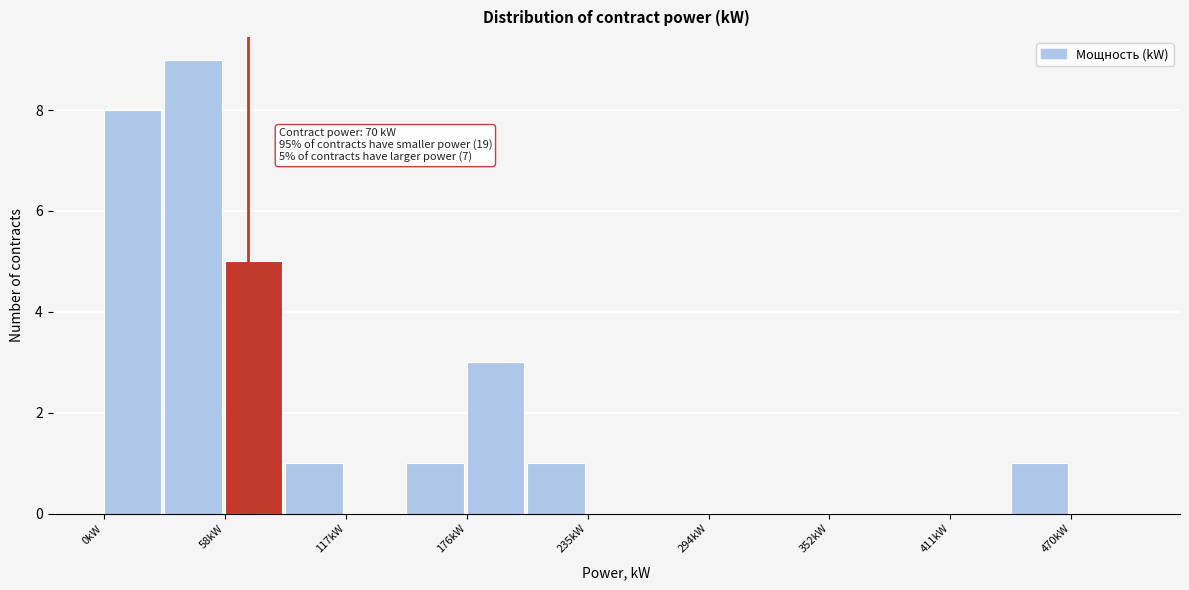

Read against the x-axis, roughly where is the centre of the tallest bar?

40